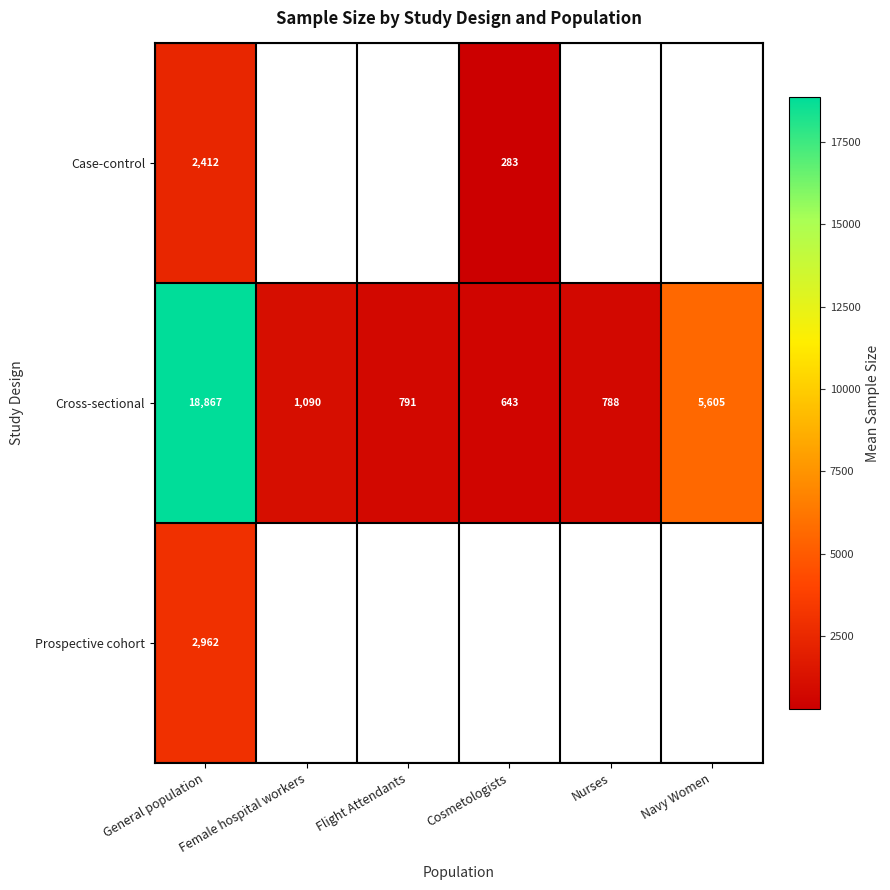

What is the sum of the Cross-sectional values at Flight Attendants and Cosmetologists?

1434